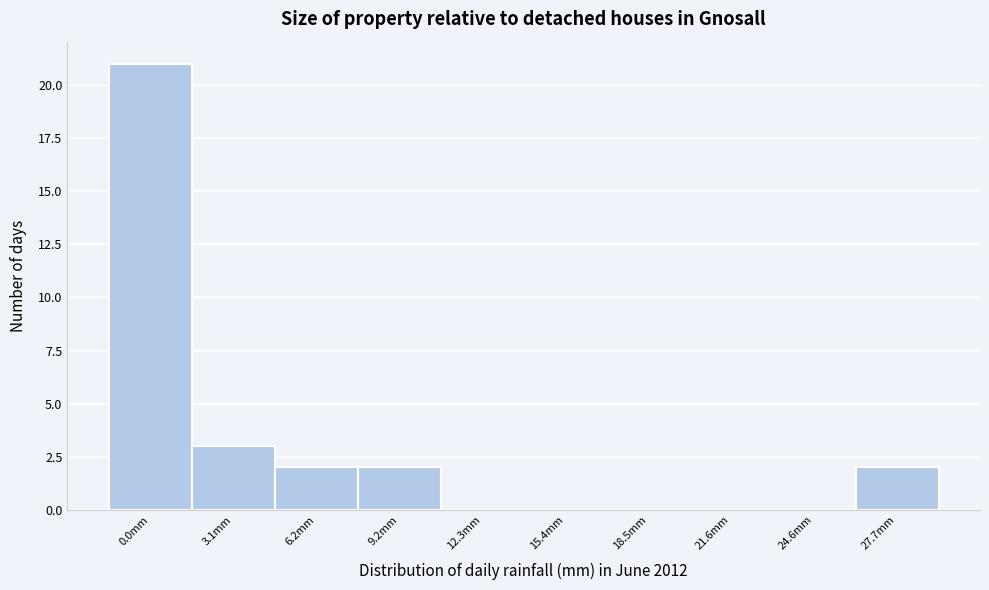

Where is the data nearest to the value 10?

3.1mm